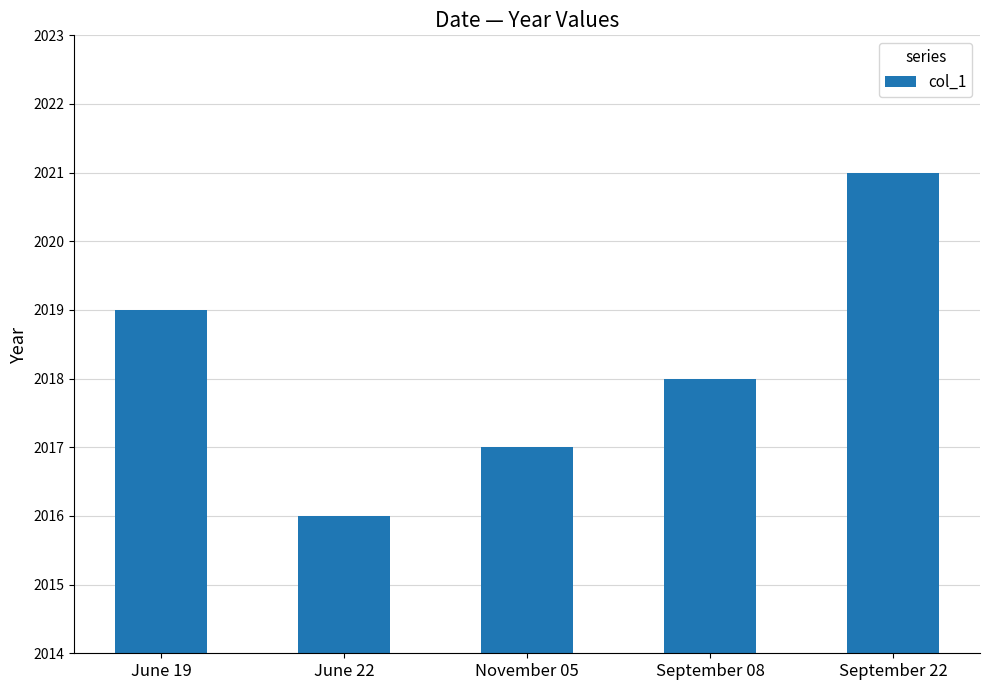

Reading right to left, extract all data points from this chart.

2021	2018	2017	2016	2019